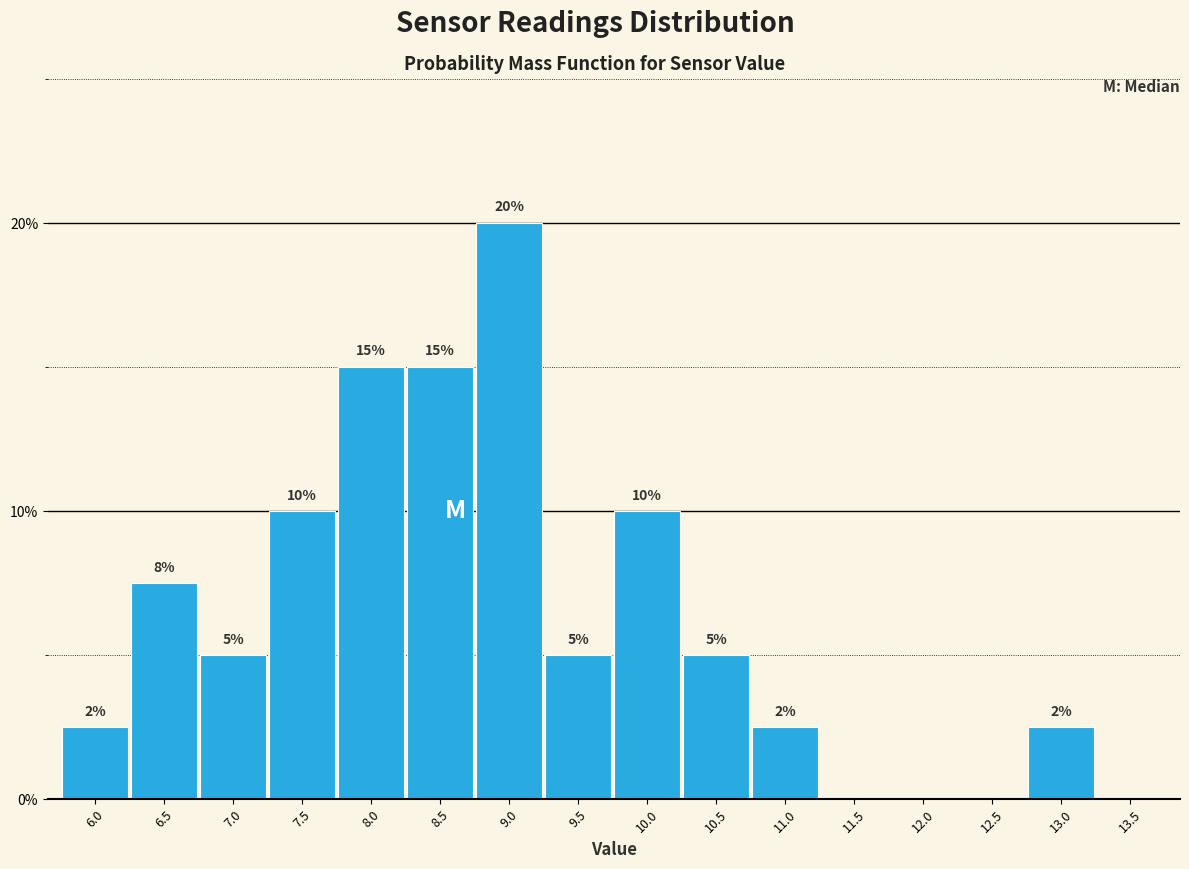

What is the maximum value shown in the chart?

20.0